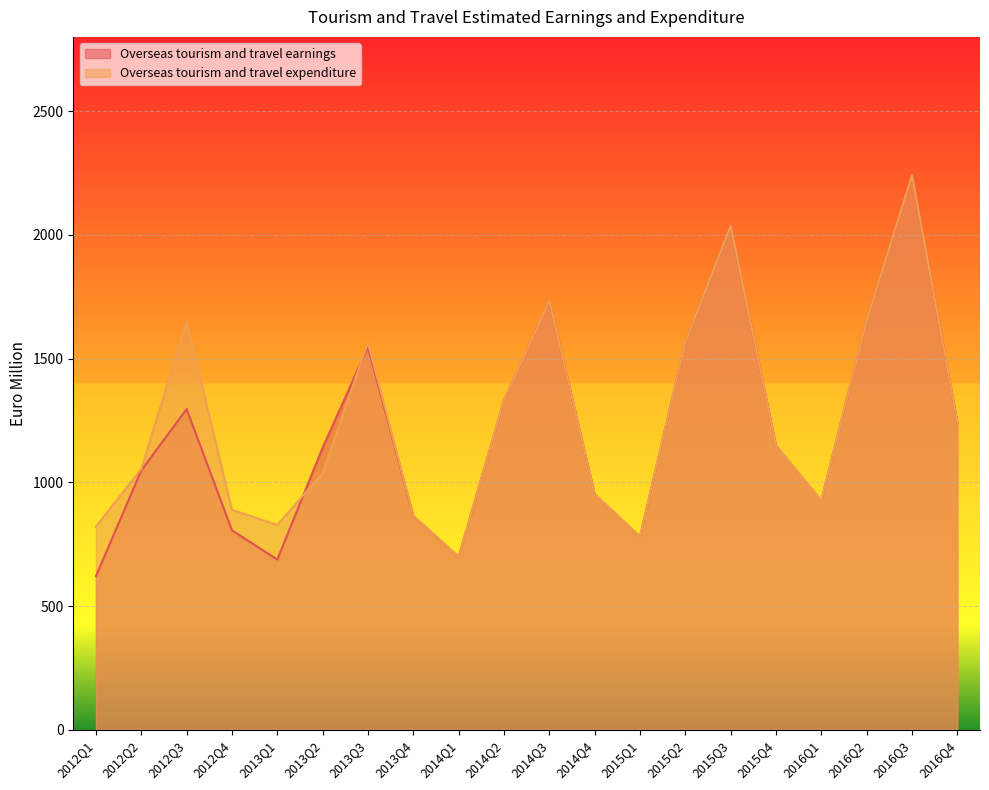

How many intersections are there between Overseas tourism and travel earnings and Overseas tourism and travel expenditure?

2